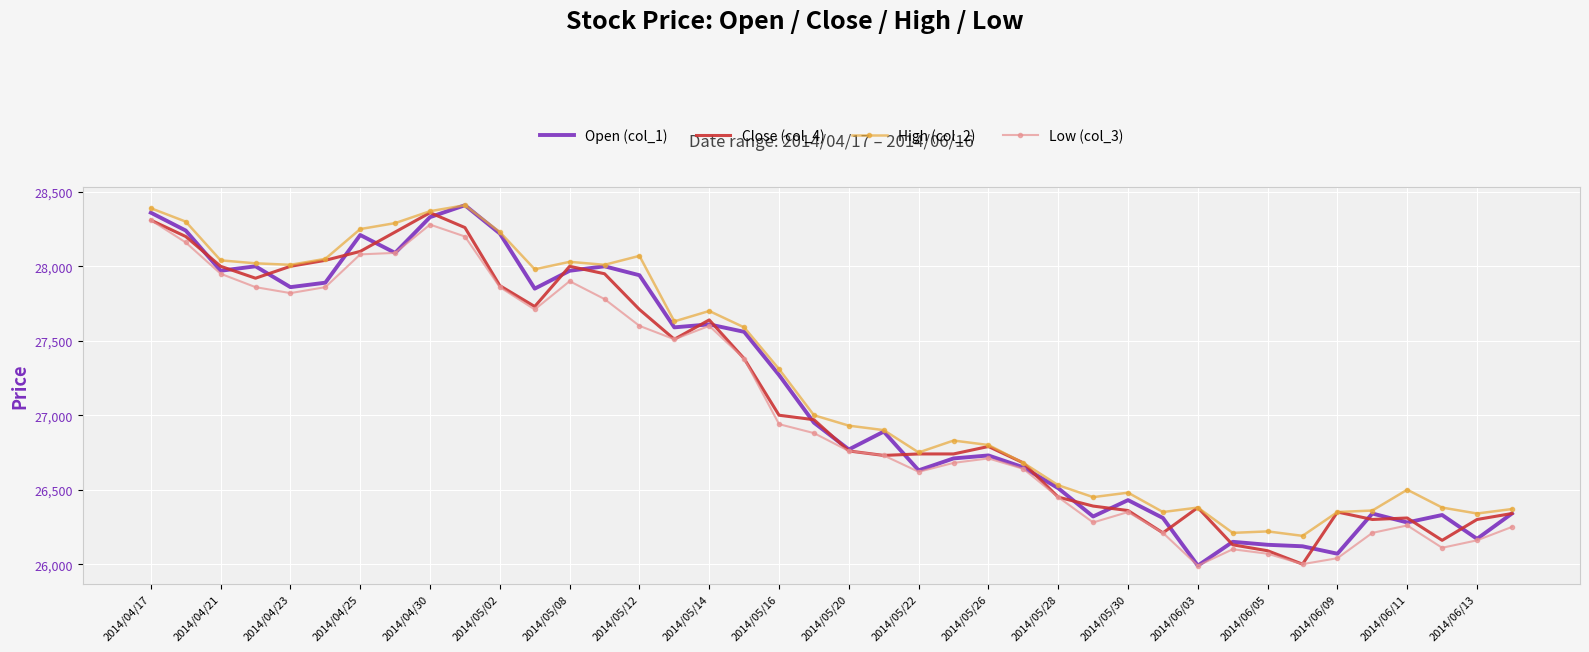

What is the maximum value shown in the chart?

28410